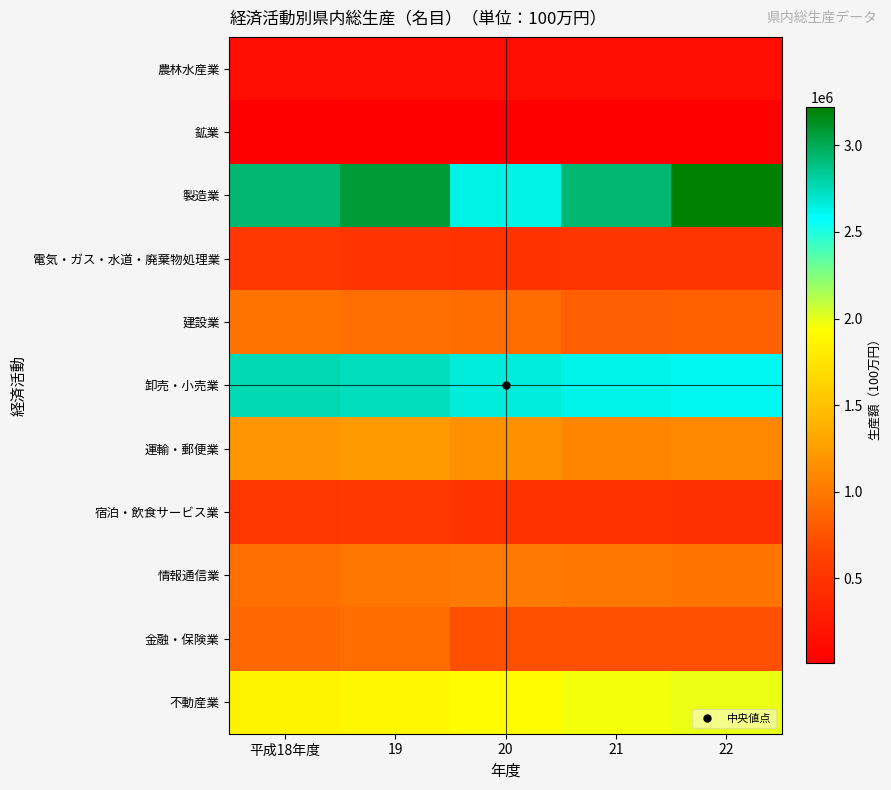

Reading left to right, extract all data points from this chart.

農林水産業: 平成18年度=138588	19=146878	20=146268	21=137451	22=144023
鉱業: 平成18年度=13463	19=13230	20=11771	21=9289	22=9653
製造業: 平成18年度=2934173	19=3079190	20=2641770	21=2933731	22=3219242
電気・ガス・水道・廃棄物処理業: 平成18年度=524150	19=503262	20=489724	21=509779	22=508717
建設業: 平成18年度=970231	19=928431	20=923314	21=828757	22=842401
卸売・小売業: 平成18年度=2762520	19=2739024	20=2663156	21=2624484	22=2607966
運輸・郵便業: 平成18年度=1188120	19=1229790	20=1161669	21=1080430	22=1104033
宿泊・飲食サービス業: 平成18年度=523222	19=528863	20=488617	21=484094	22=460944
情報通信業: 平成18年度=938267	19=993148	20=1006840	21=989534	22=978767
金融・保険業: 平成18年度=892306	19=916602	20=729402	21=721005	22=718758
不動産業: 平成18年度=1858005	19=1878462	20=1909410	21=1960265	22=1984260